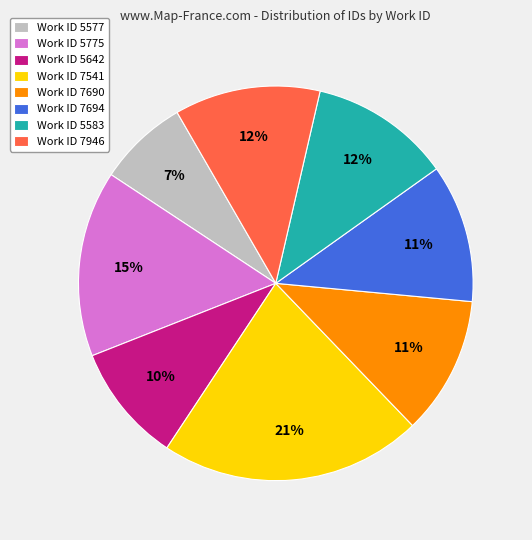

Combined, do Work ID 7694 and Work ID 5577 account for over 50%?

No